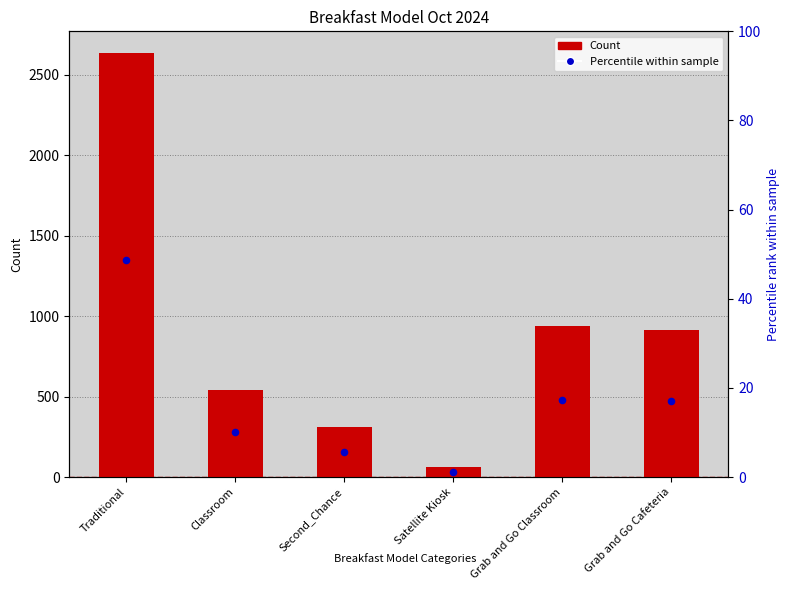

Which series contains the highest Y value?

Count